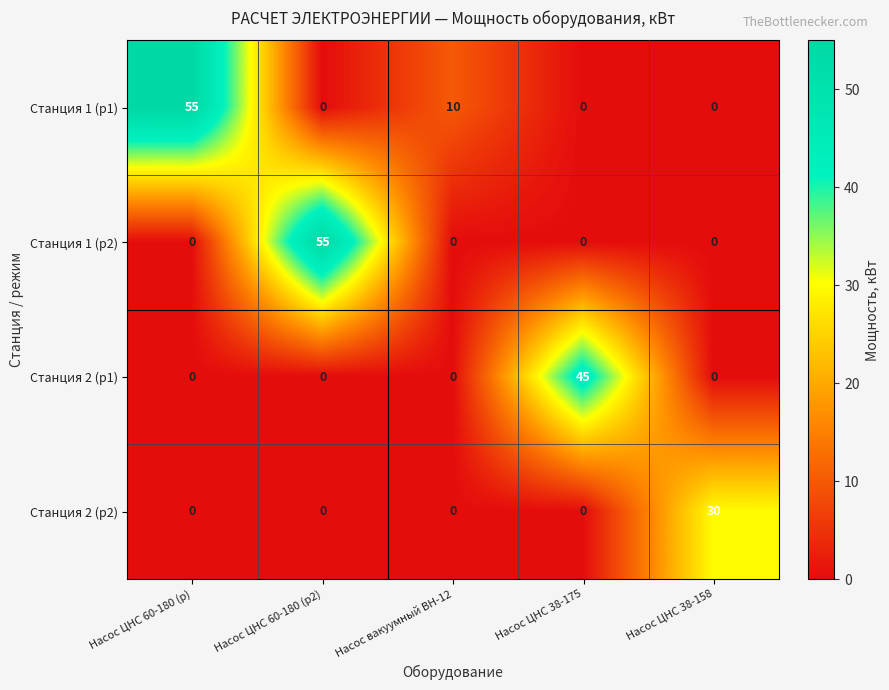

The Станция 1 (р2) series shows 0 at Насос вакуумный ВН-12. True or false?

True